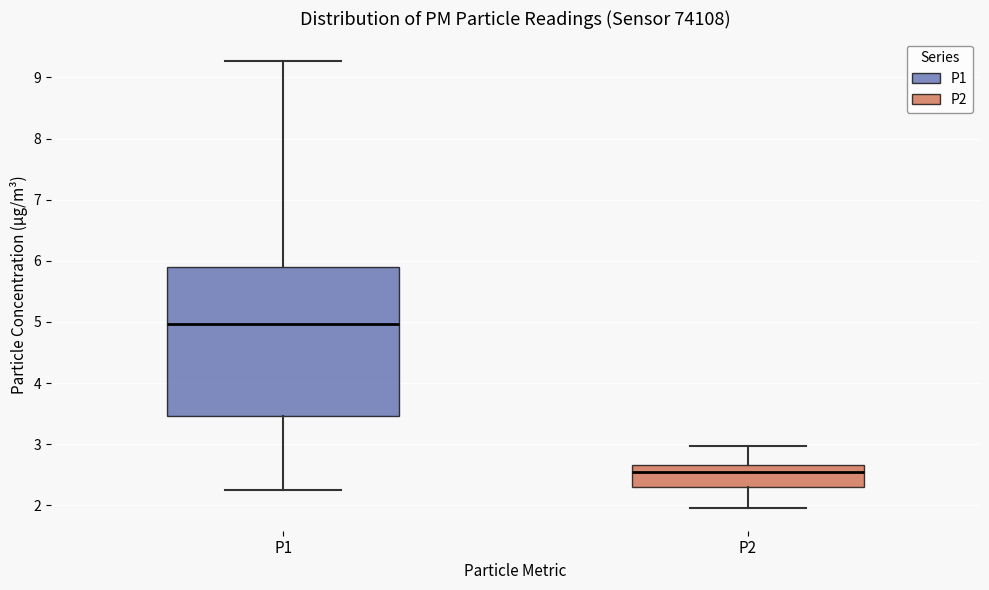

Which box has the lowest median line?

P2